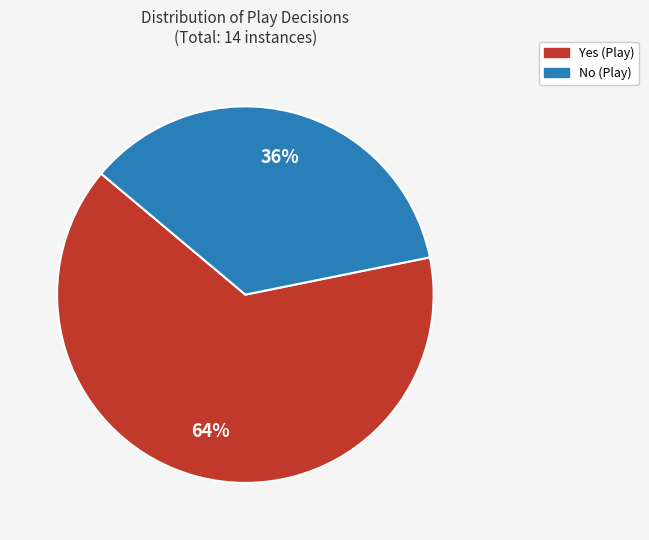

To the nearest percent, what portion does Yes represent?

64%